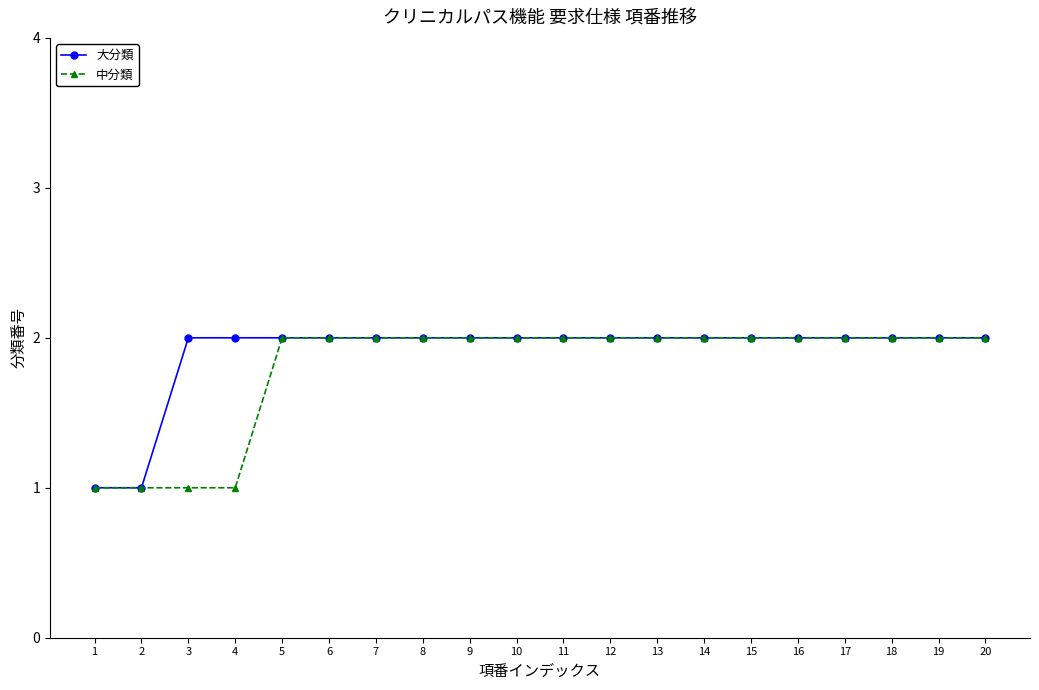

What is the greatest value displayed?

2